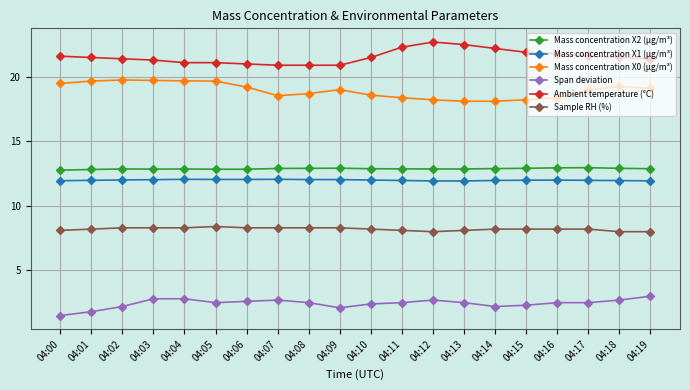

What is the highest value of the Mass concentration X2 (μg/m³) series?

13.0